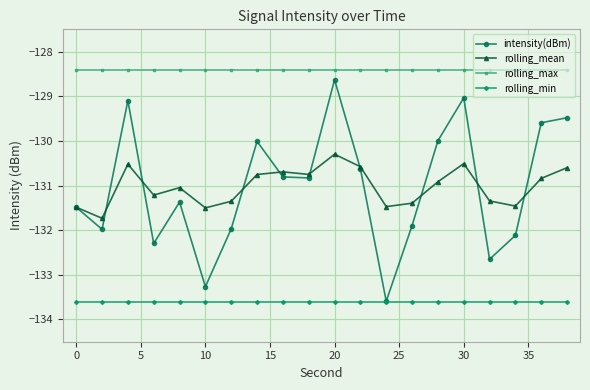

What is the value of the intensity(dBm) point at the 9th from the left?

-130.8